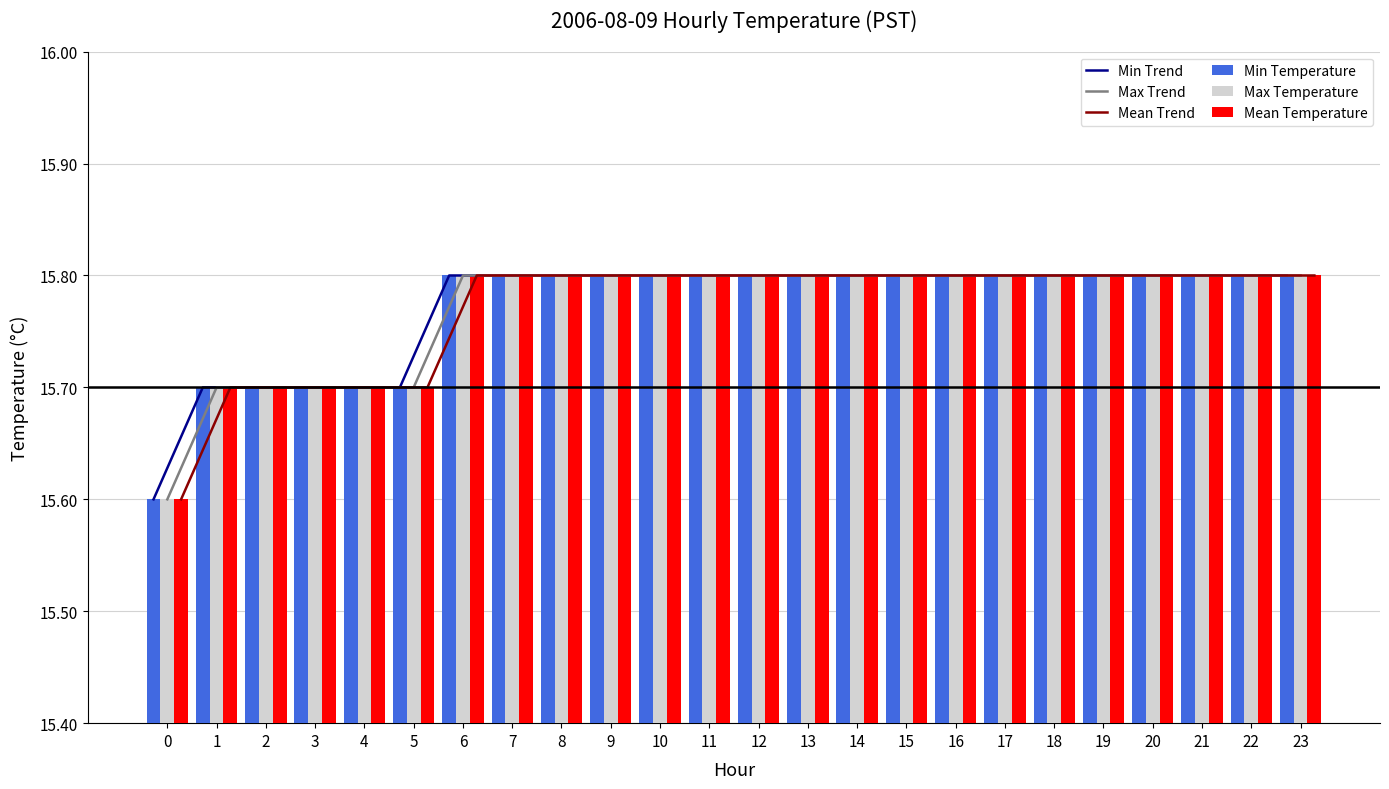

What is the difference between the second highest and minimum values in the Mean Temperature series?

0.2